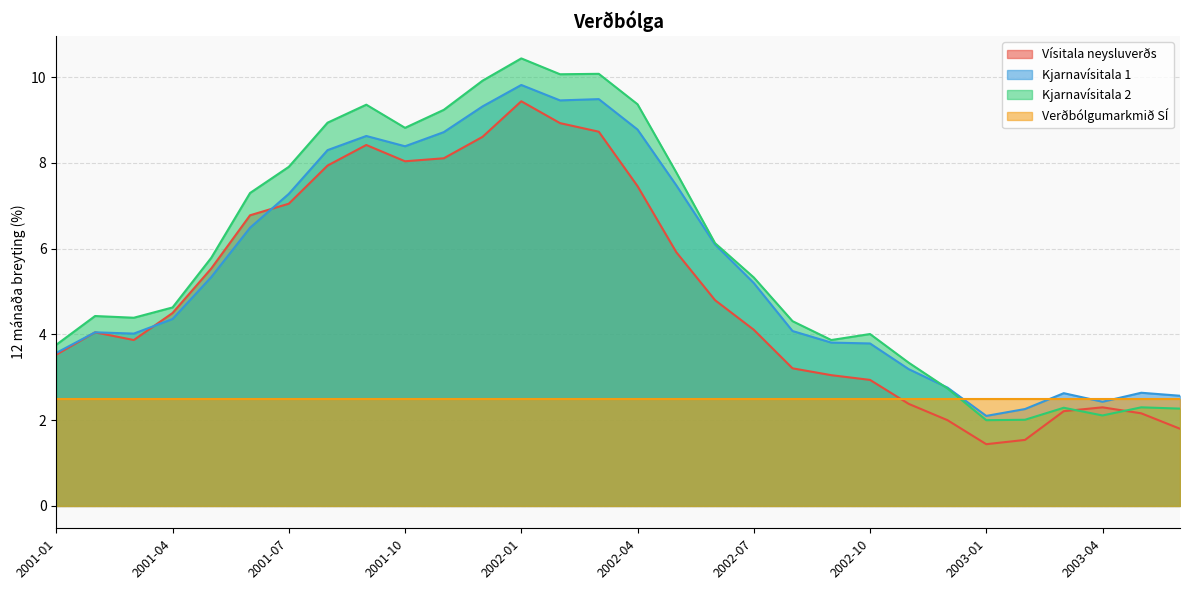

At which label does Vísitala neysluverðs first exceed 4?

2001-02